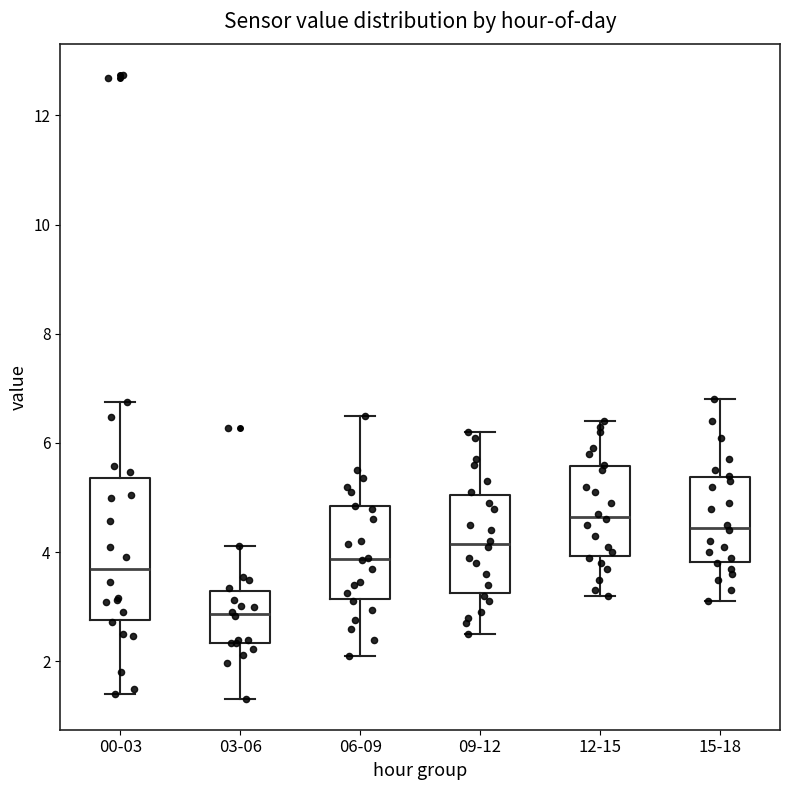

Comparing the boxes themselves (not the whiskers), which one is the tallest?

00-03